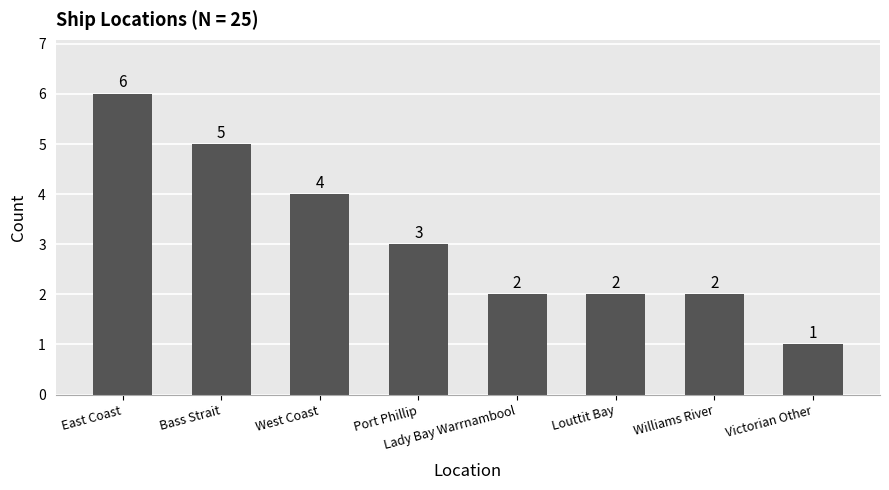

At which label is the value closest to 3?

Port Phillip